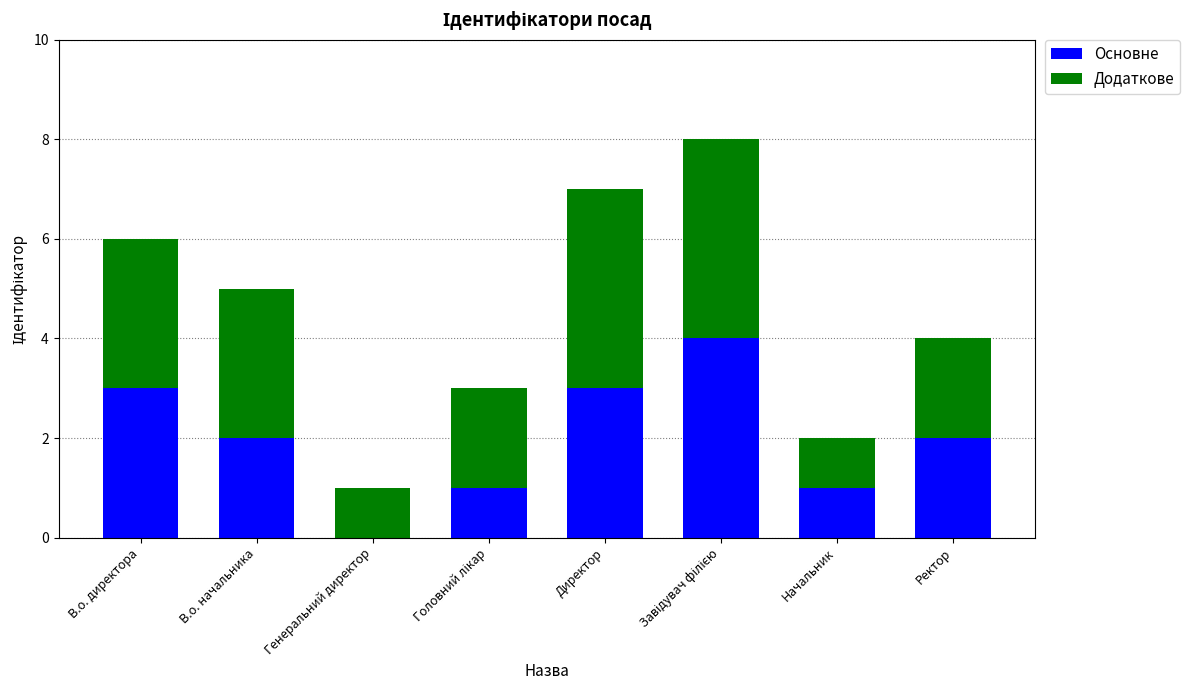

Are the bars horizontal?

No